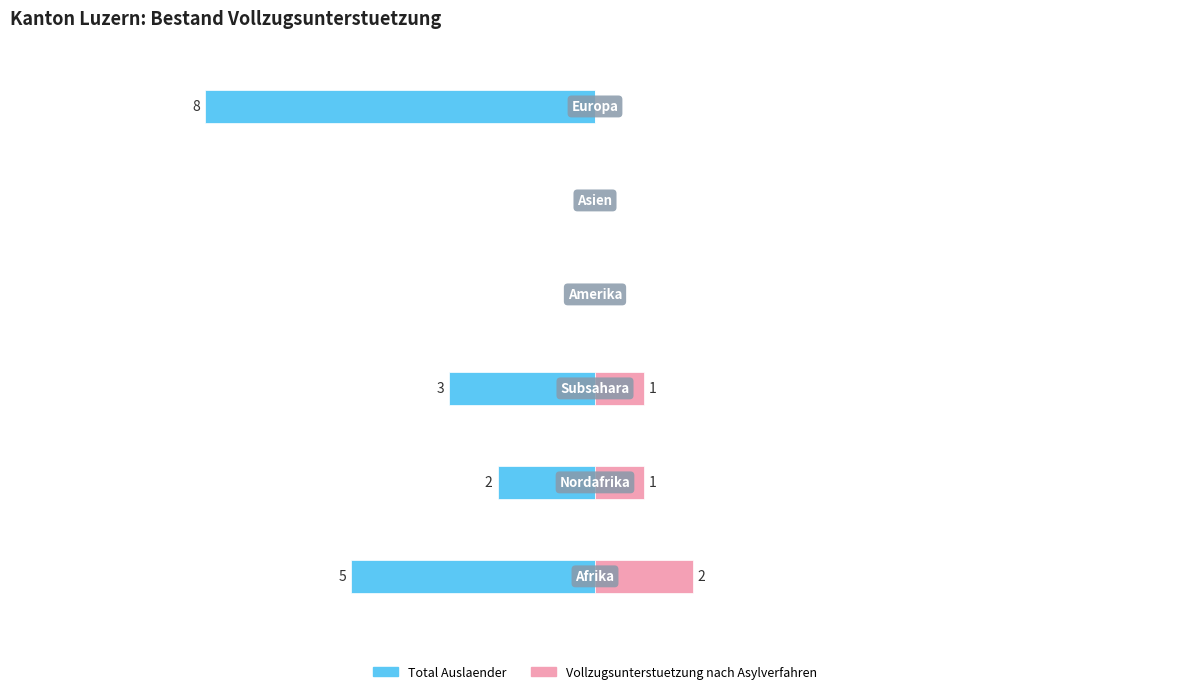

How many values in Vollzugsunterstuetzung nach Asylverfahren are above zero?

3